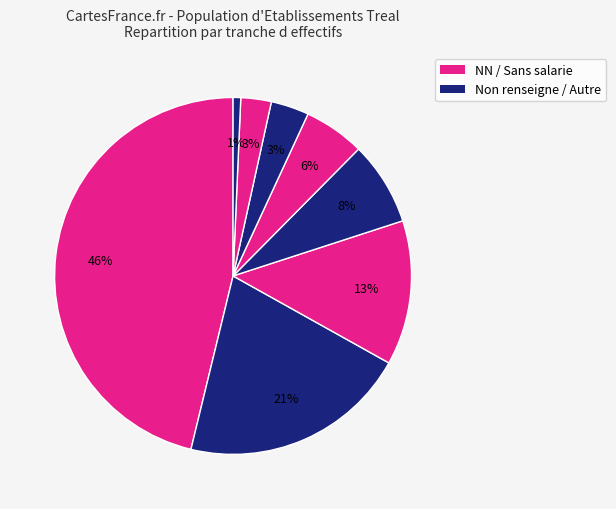

How many slices are in this pie chart?

8